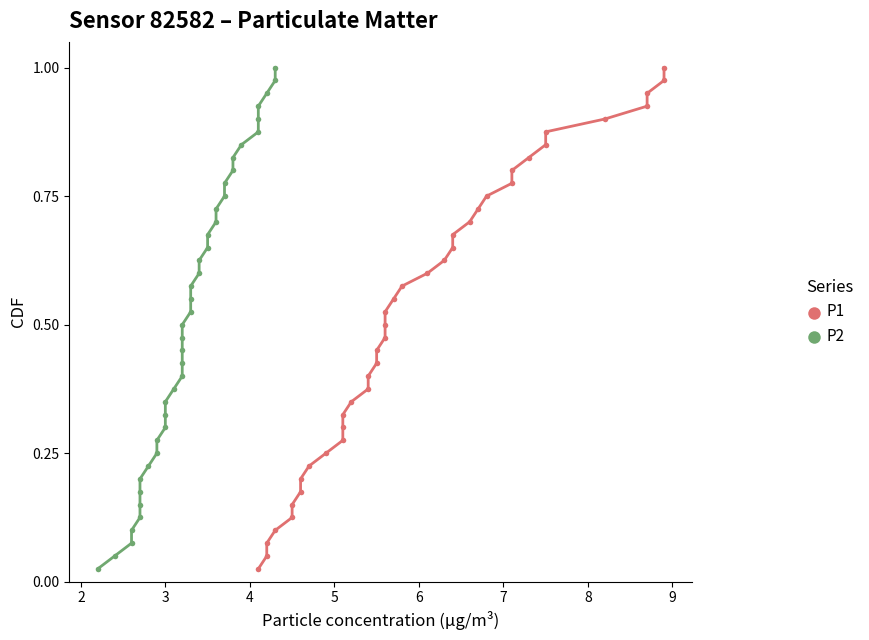

Is the value of P1 at 30 greater than the value of P2 at 24?

Yes